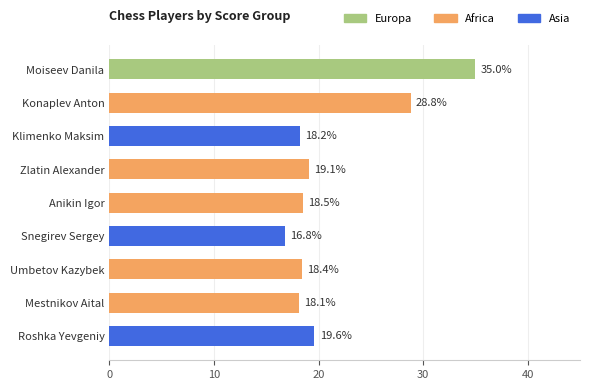

How many values in Asia are above zero?

3